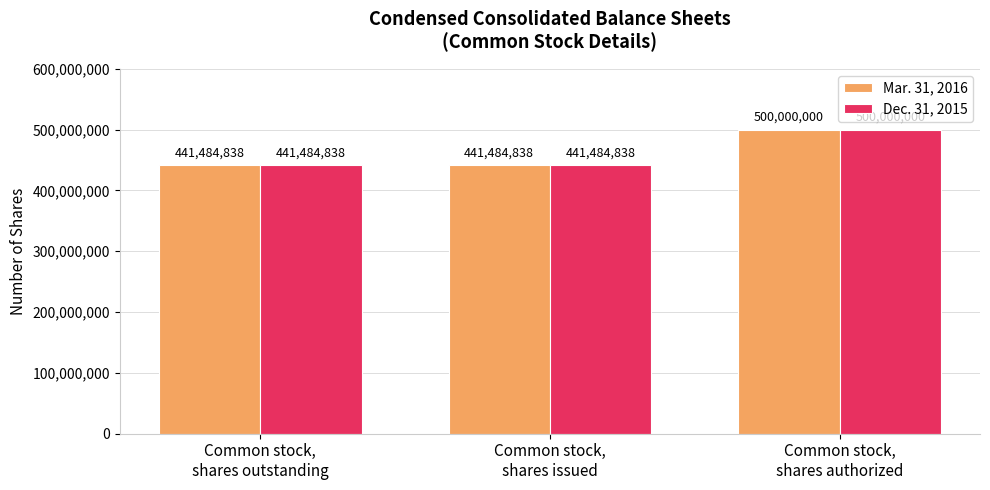

What position from the right is Common stock,
shares issued?

2